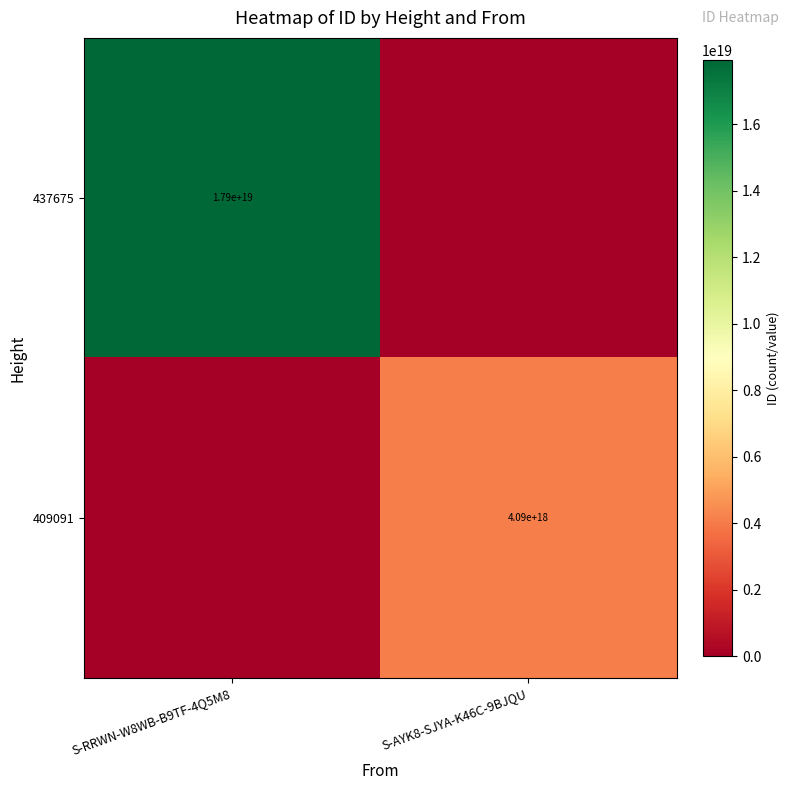

The 409091 series shows 1472362206467483392 at S-AYK8-SJYA-K46C-9BJQU. True or false?

False